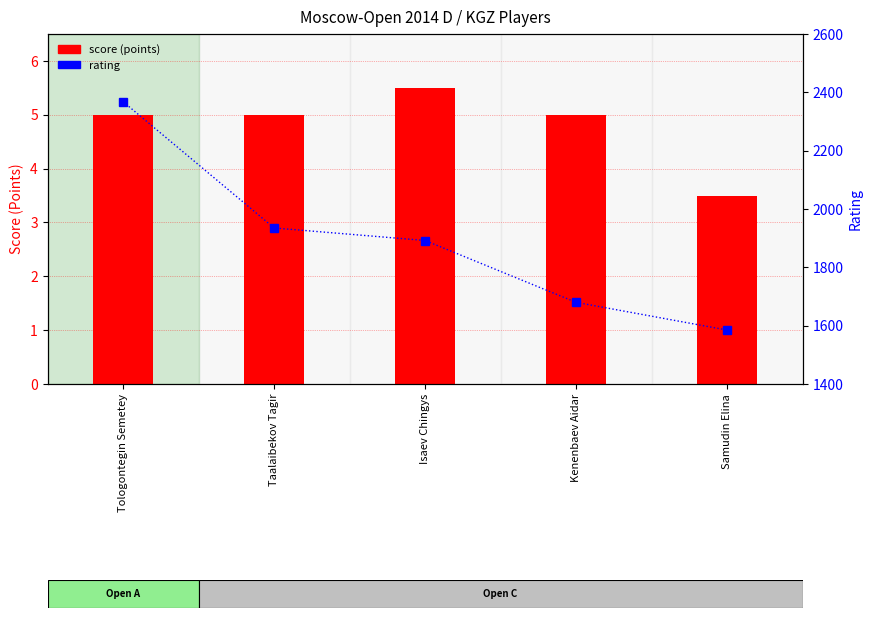

At which label does rating reach its peak?

Tologontegin Semetey